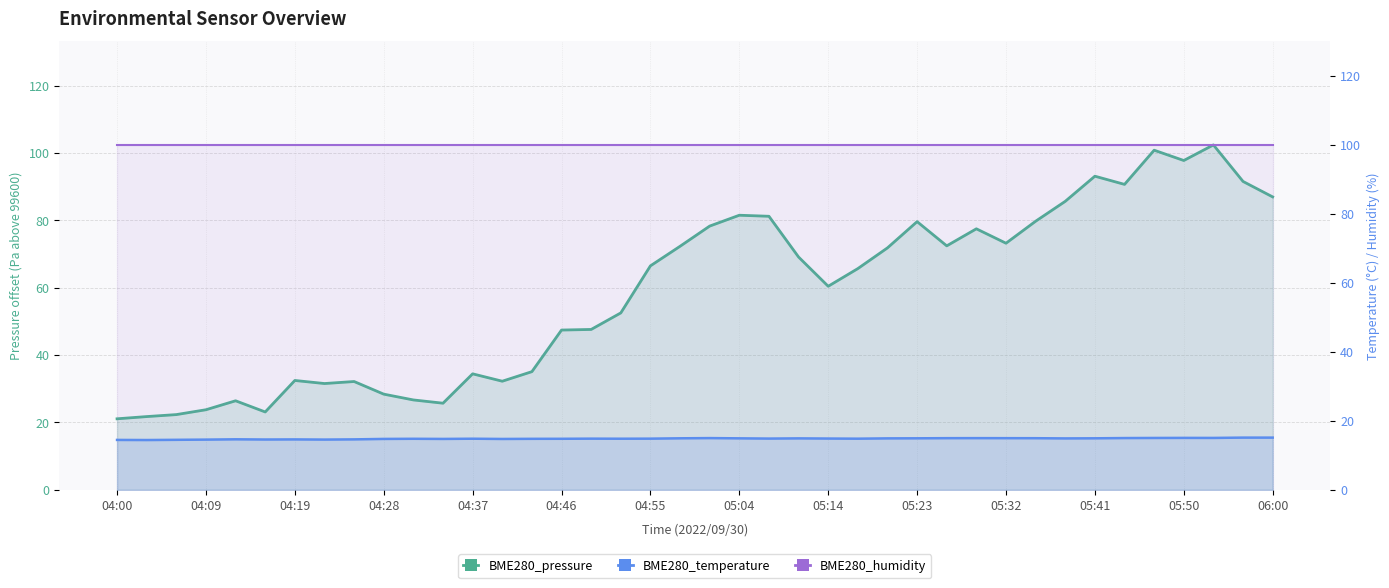

What is the difference between the BME280_temperature values at 05:41 and 04:06?

0.4